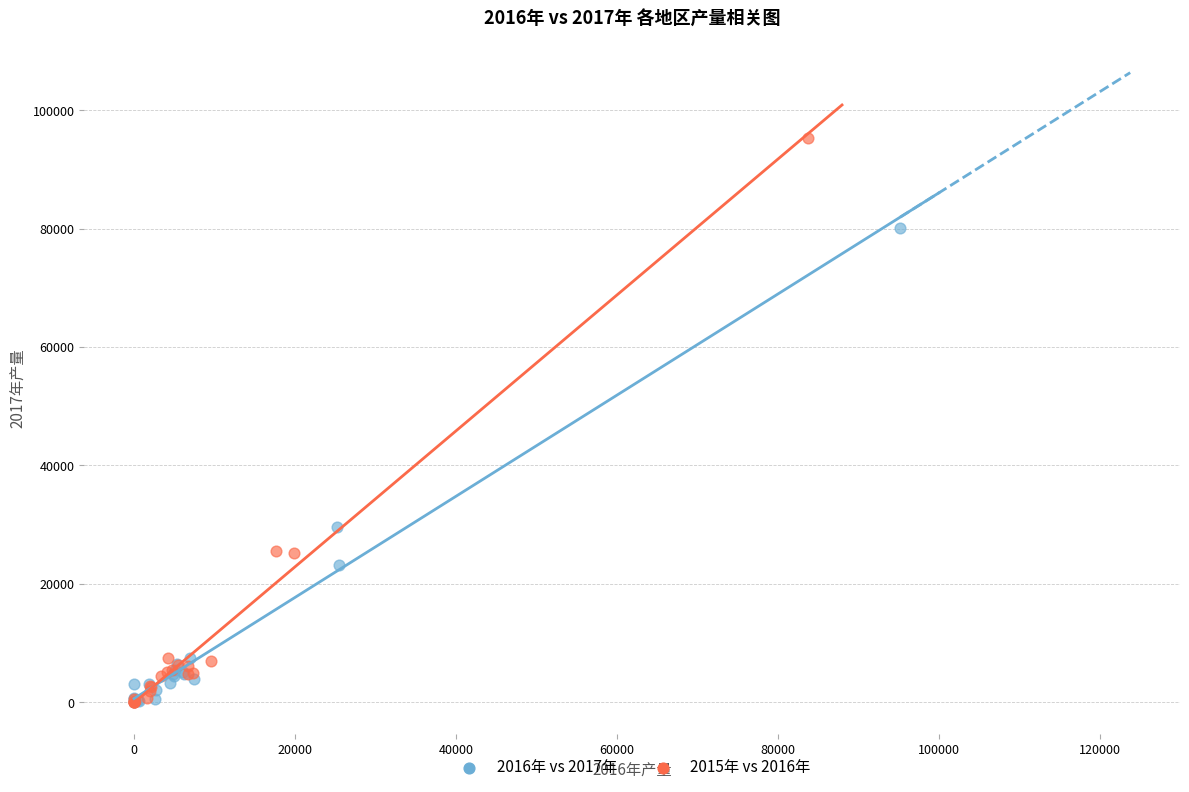

Which series contains the highest Y value?

2015年 vs 2016年